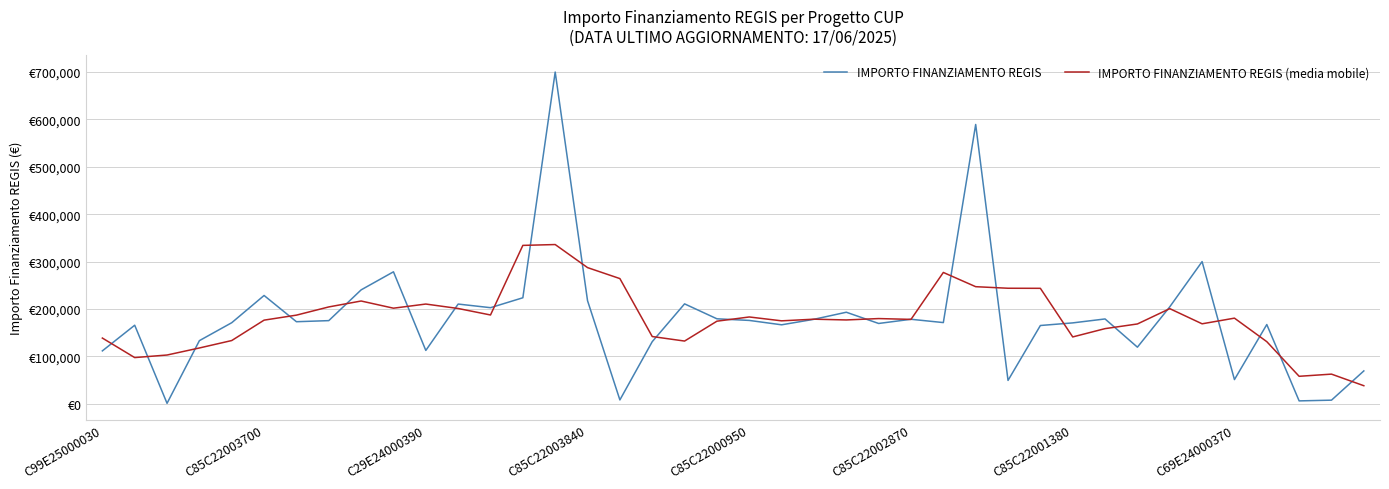

What are all the series names shown in the legend?

IMPORTO FINANZIAMENTO REGIS, IMPORTO FINANZIAMENTO REGIS (media mobile)